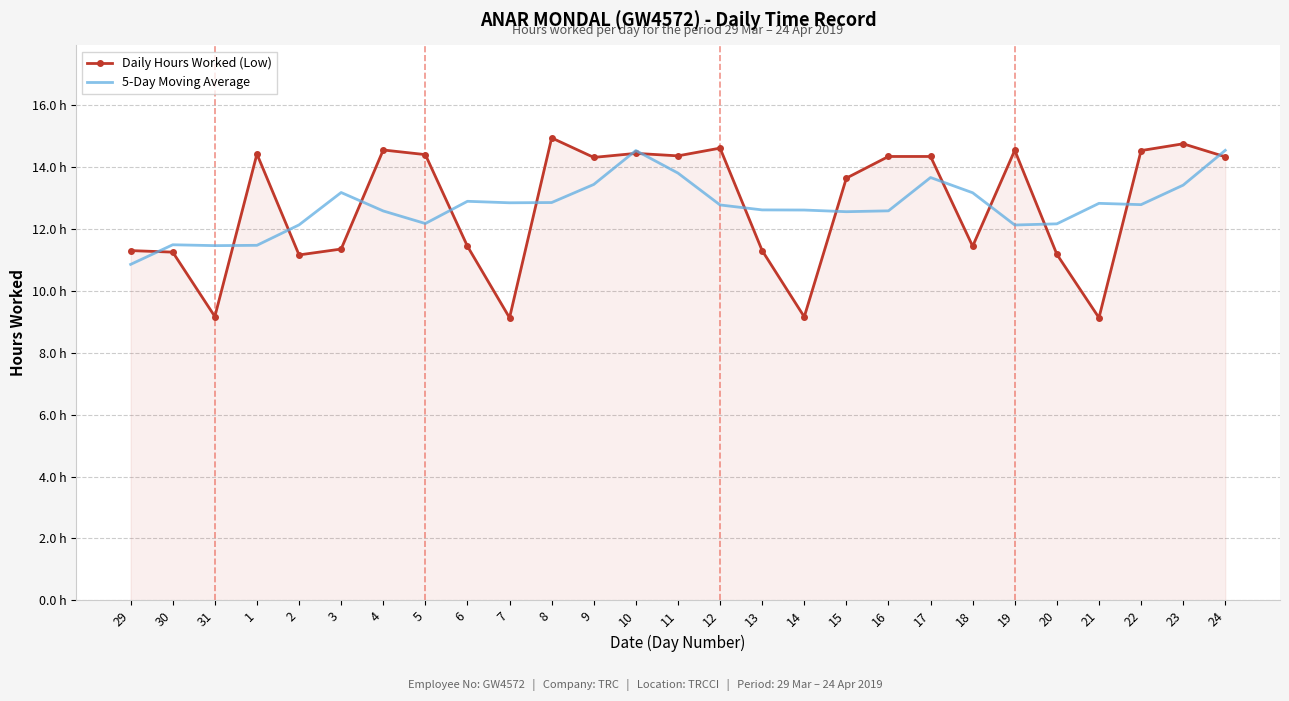

Is the value of 5-Day Moving Average at 6 greater than the value of Daily Hours Worked (Low) at 16?

No